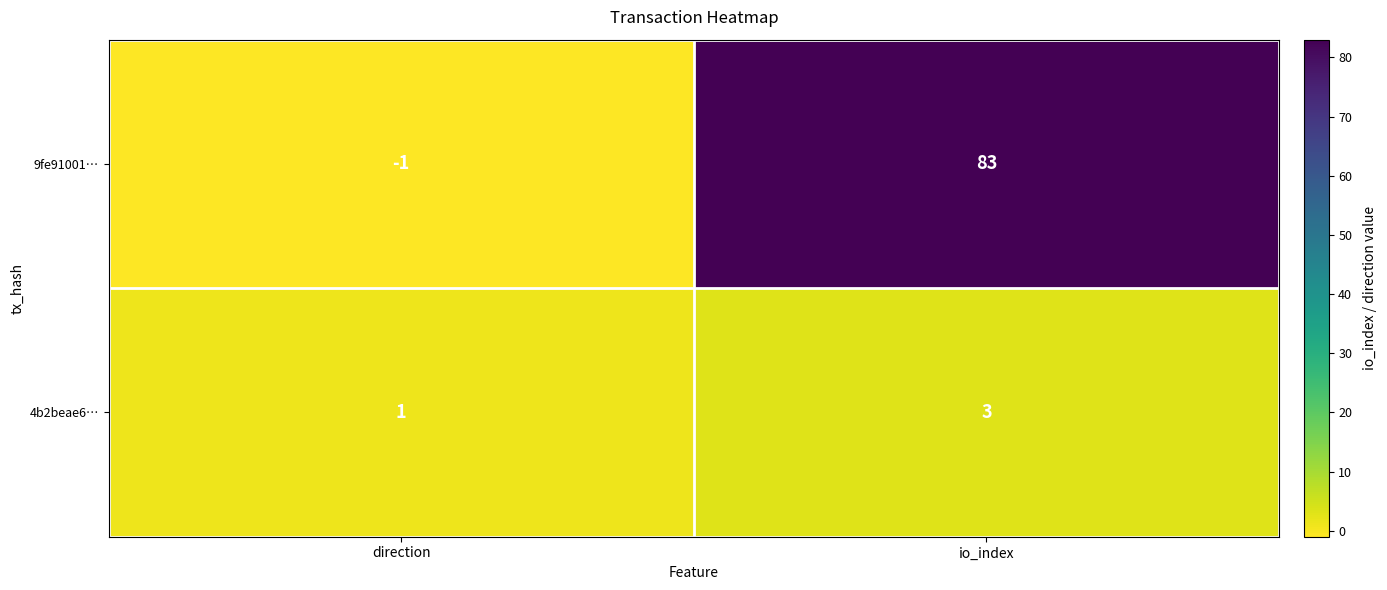

What is the total value across all series at io_index?

86